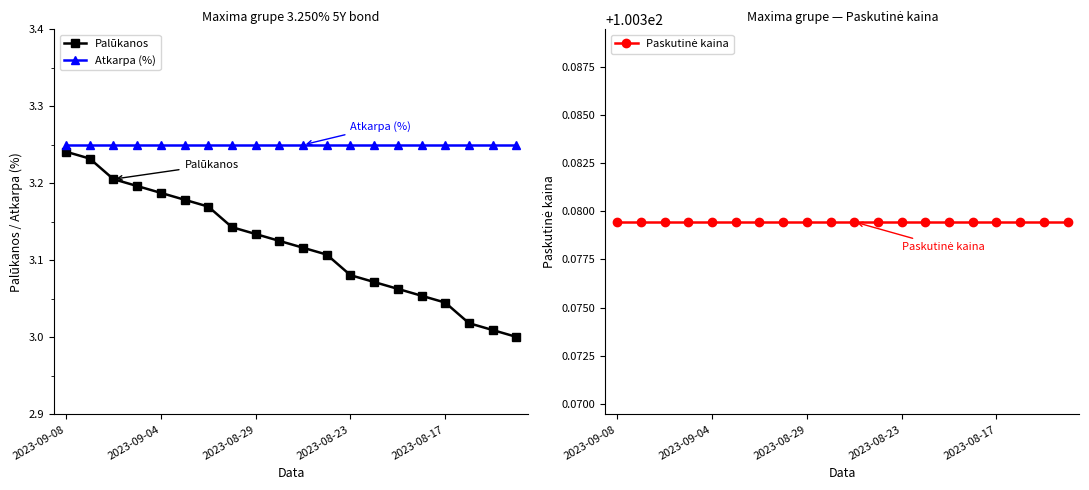

What are all the series names shown in the legend?

Palūkanos, Atkarpa (%), Paskutinė kaina